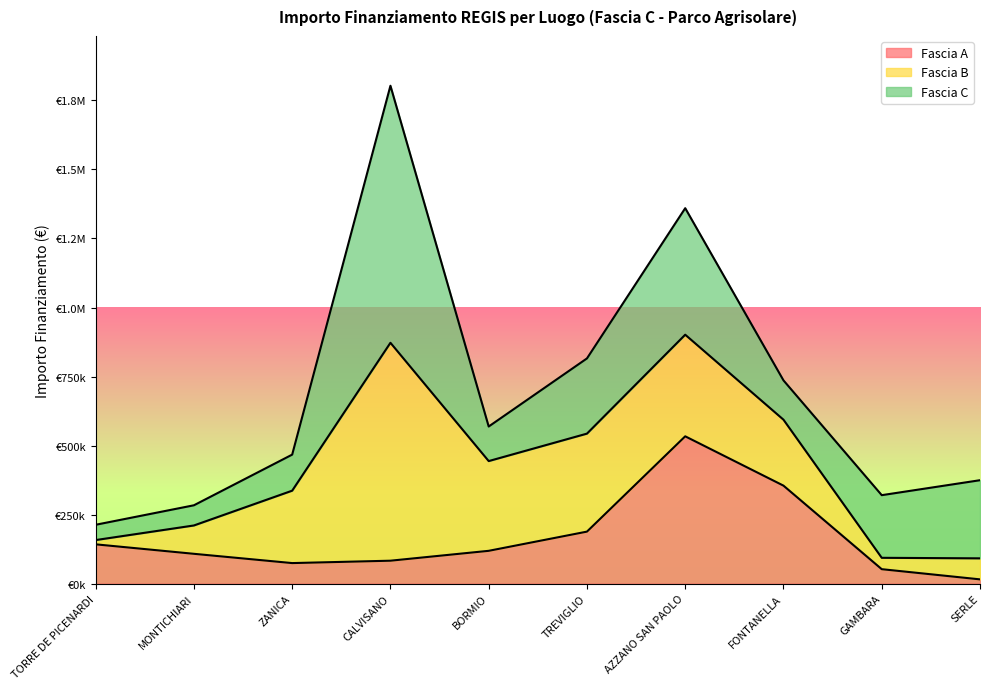

What is the label of the 10th point from the left?

SERLE